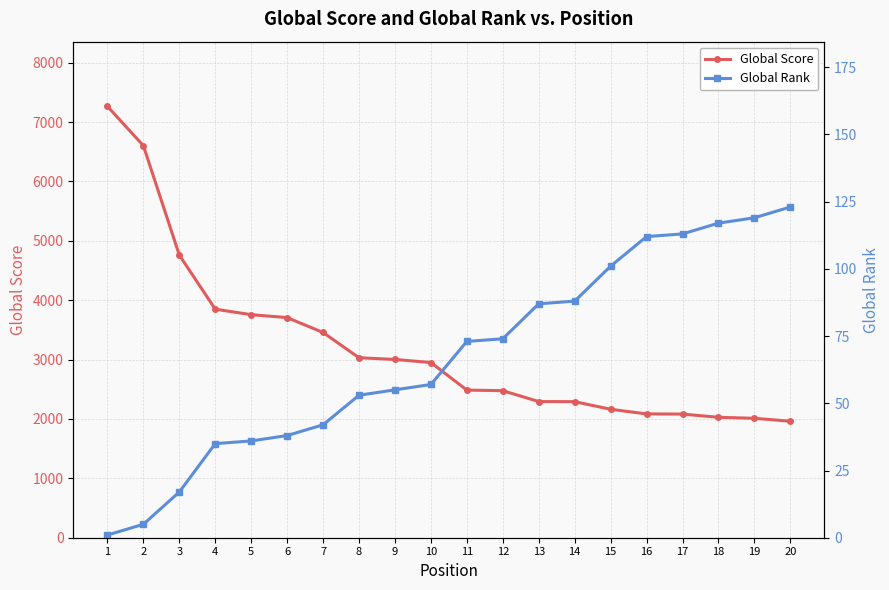

Where does the Global Score series first go above 2950?

1